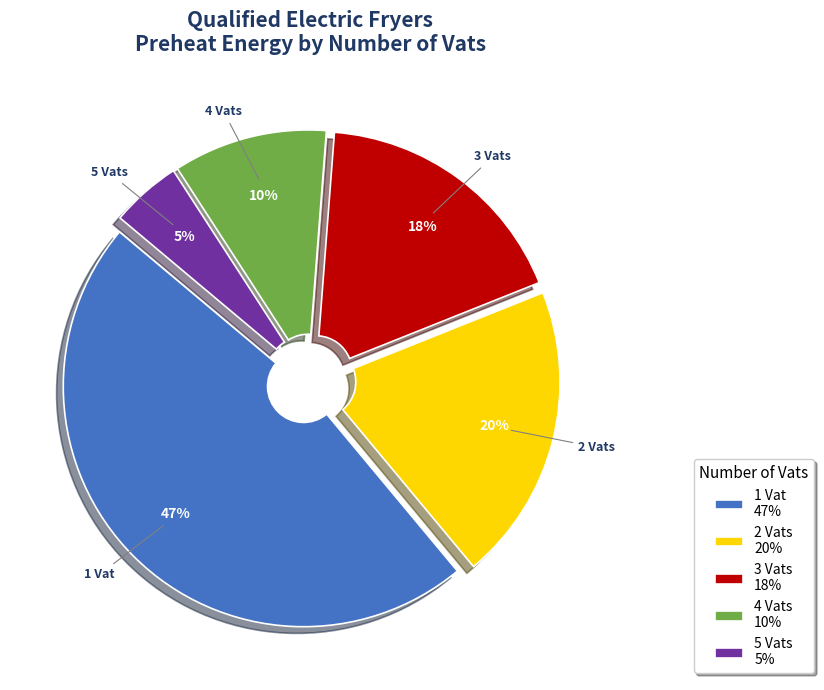

Which category has the biggest portion of the pie?

1 Vat 47%